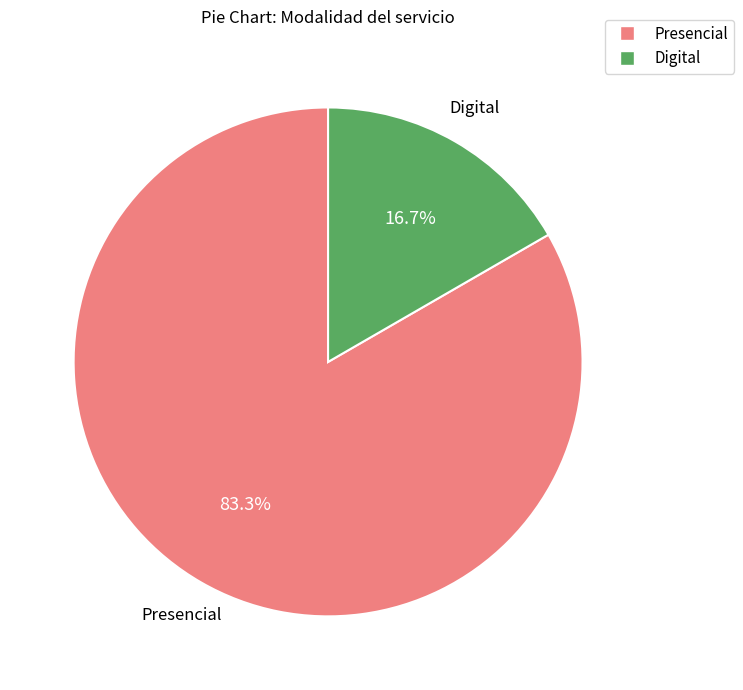

Which category accounts for the majority?

Presencial